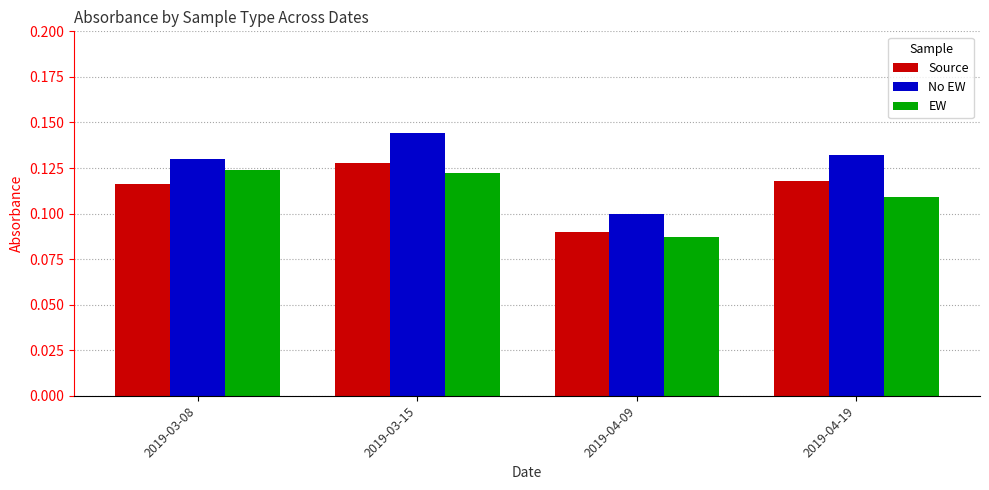

Rank the categories by No EW value from highest to lowest.

2019-03-15, 2019-04-19, 2019-03-08, 2019-04-09